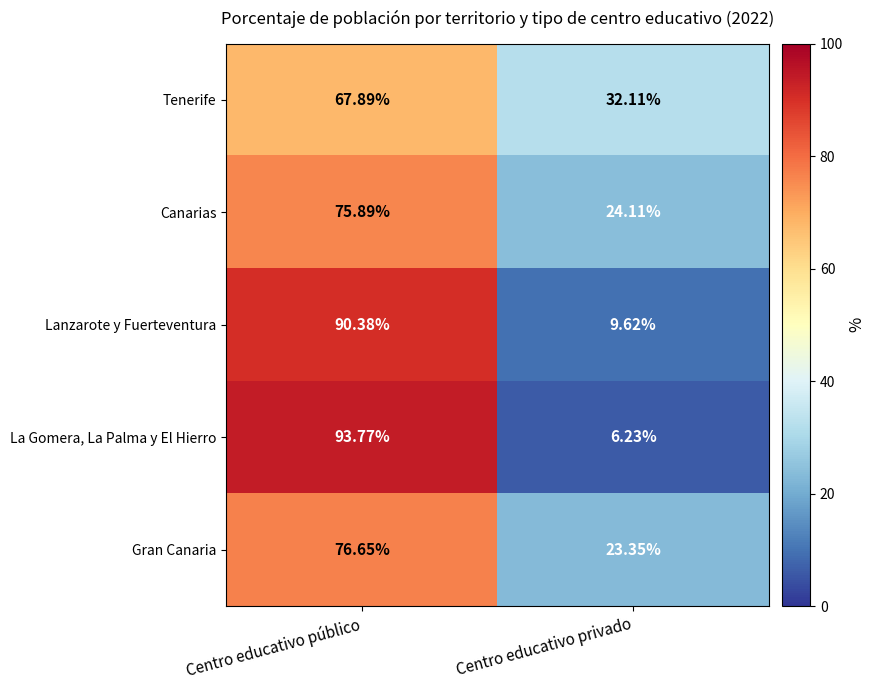

At Centro educativo privado, list the series in order from smallest to largest.

La Gomera, La Palma y El Hierro, Lanzarote y Fuerteventura, Gran Canaria, Canarias, Tenerife